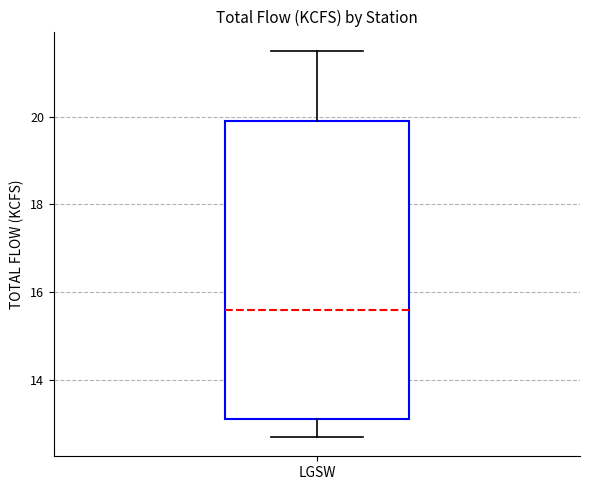

Where does the upper whisker of the box for LGSW end on the y-axis? The values are not printed on the chart, so give them approximately, as read against the axis.

21.6